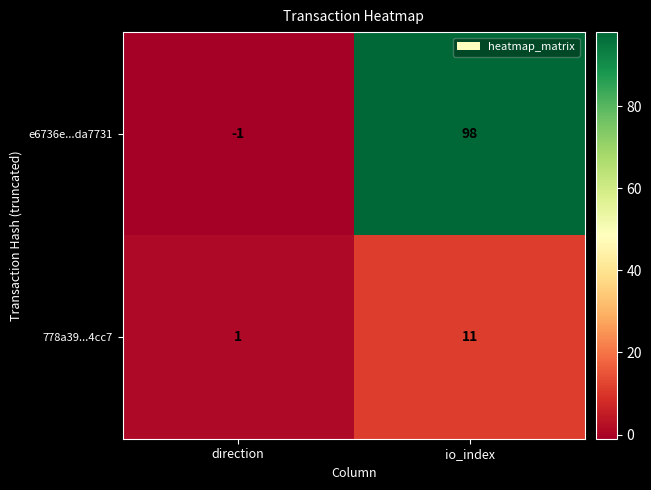

Rank the series by their average value, from lowest to highest.

778a39...4cc7, e6736e...da7731